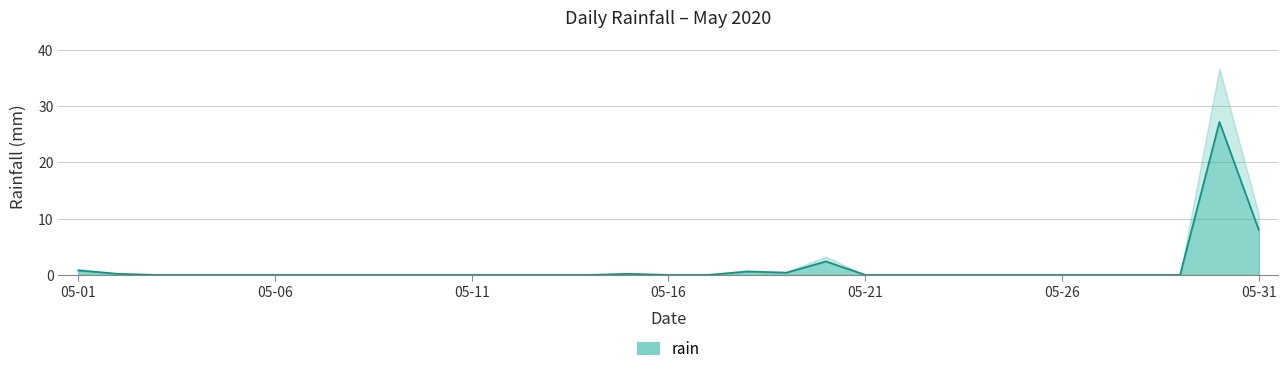

What is the difference between the second highest and minimum values?

8.0